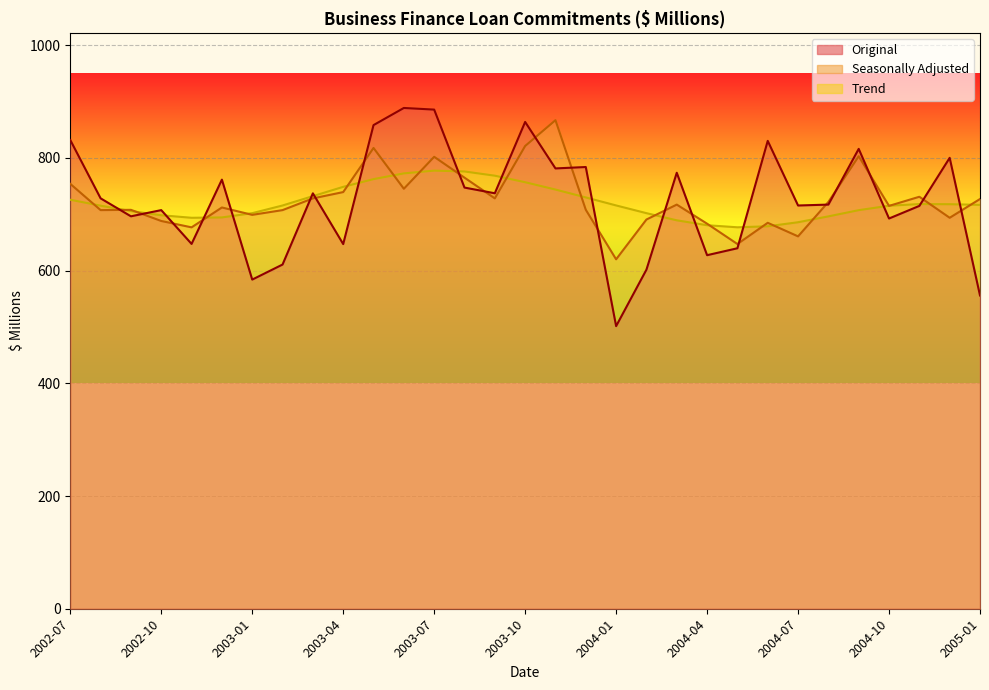

Where is the first local maximum for Original?

2002-10